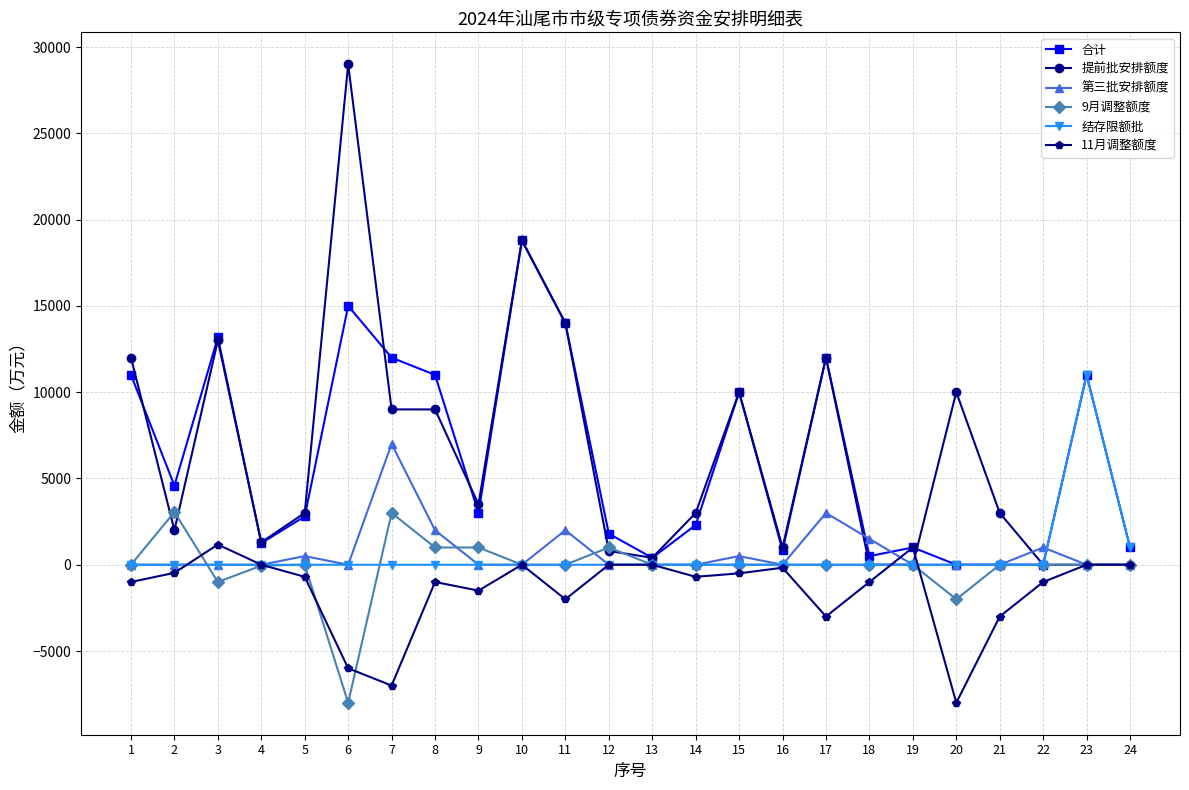

At which category is the sum across all series the highest?

10